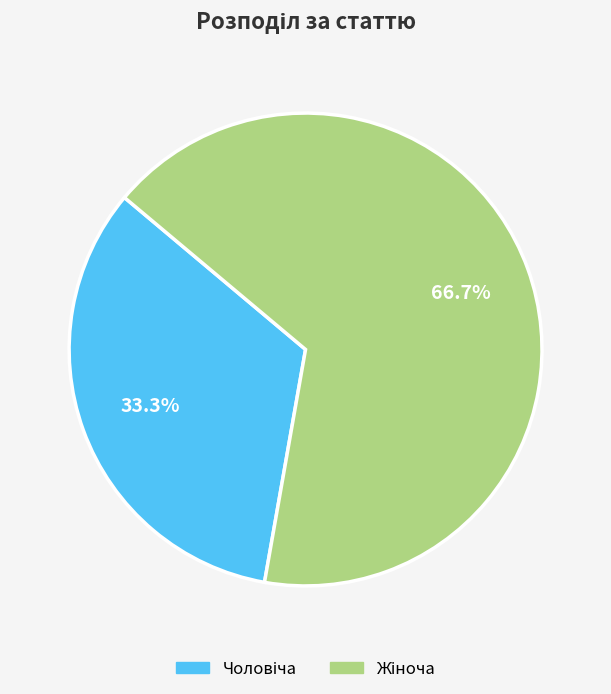

Does any single category account for the majority?

Yes